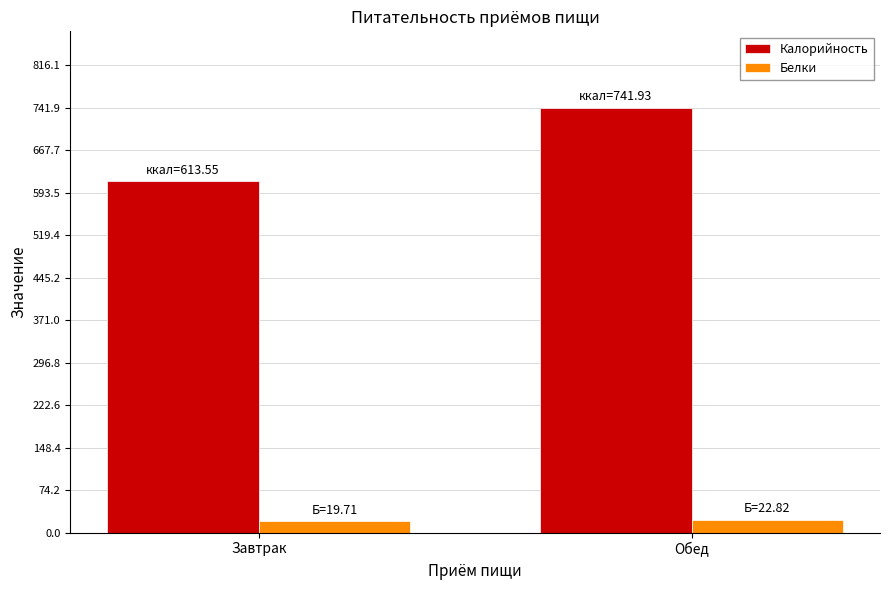

What is the highest value of the Калорийность series?

741.9